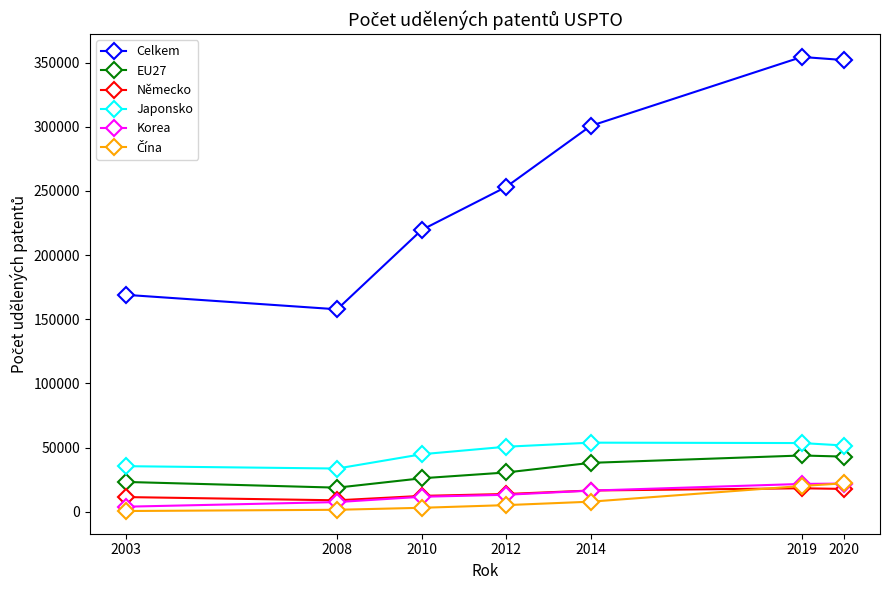

What value does the Japonsko series have at 2012?

50677